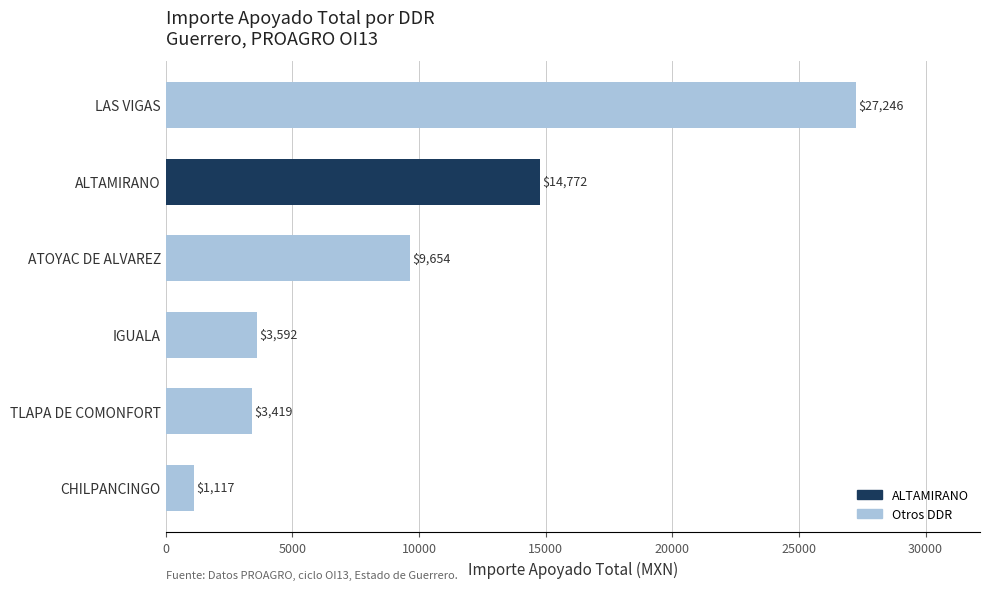

What is the difference between the maximum and minimum values?

26129.0